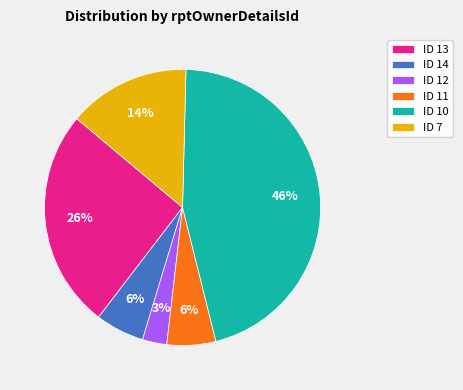

How many slices are in this pie chart?

6